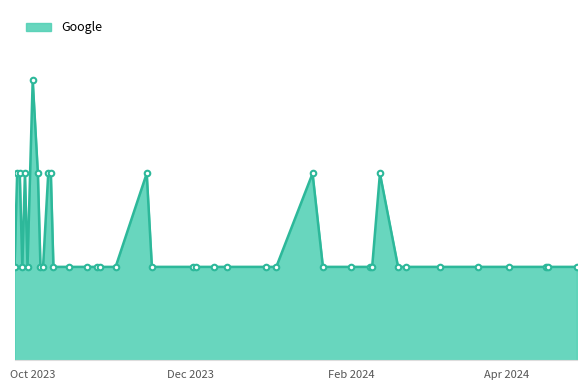

Reading left to right, extract all data points from this chart.

1	2	2	1	2	1	3	2	1	1	2	2	1	1	1	1	1	1	2	1	1	1	1	1	1	1	2	1	1	1	1	2	1	1	1	1	1	1	1	1